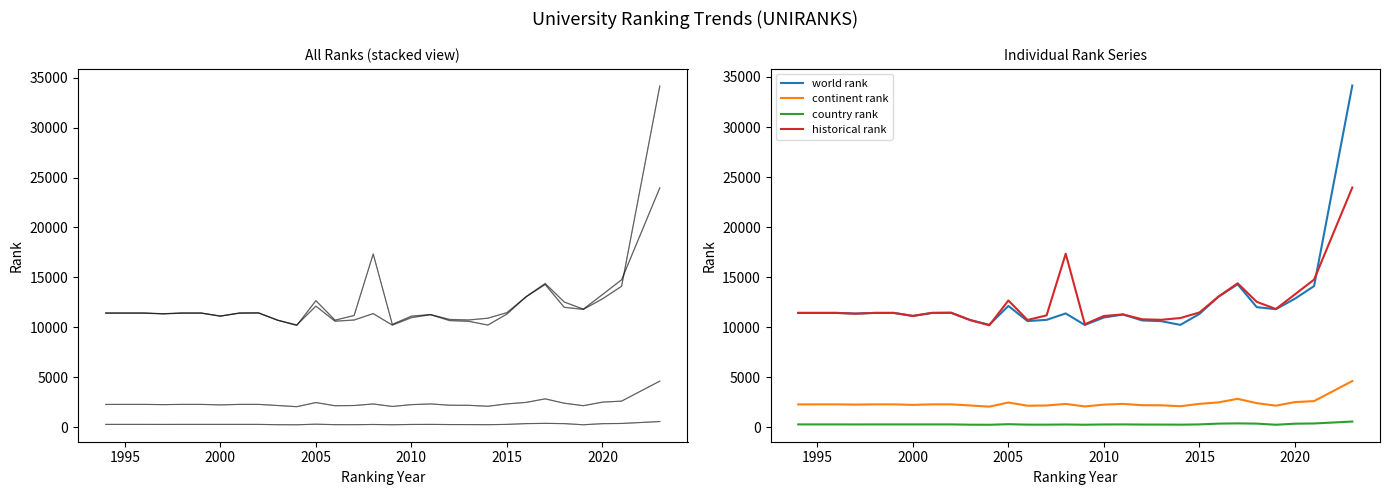

True or false: continent rank and world rank cross at least once.

False